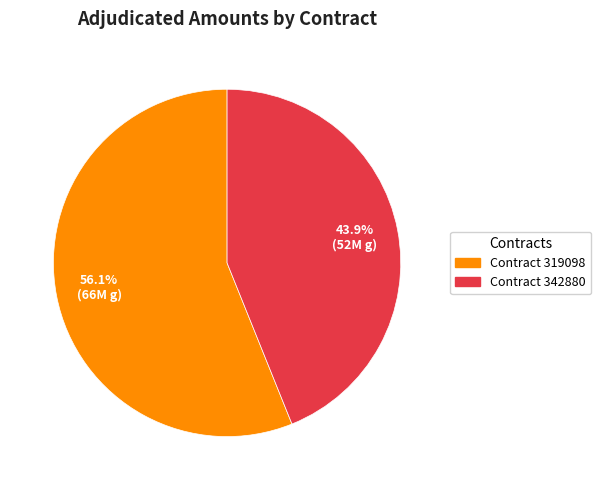

How many segments does this pie chart have?

2